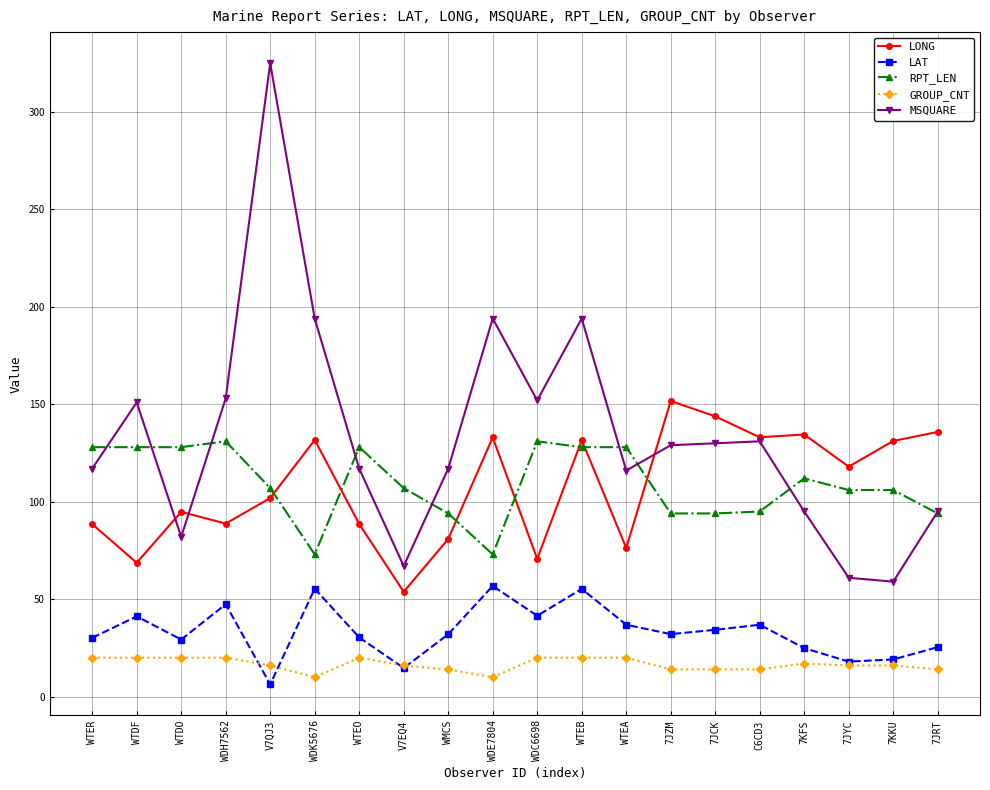

What is the smallest value displayed?

6.3